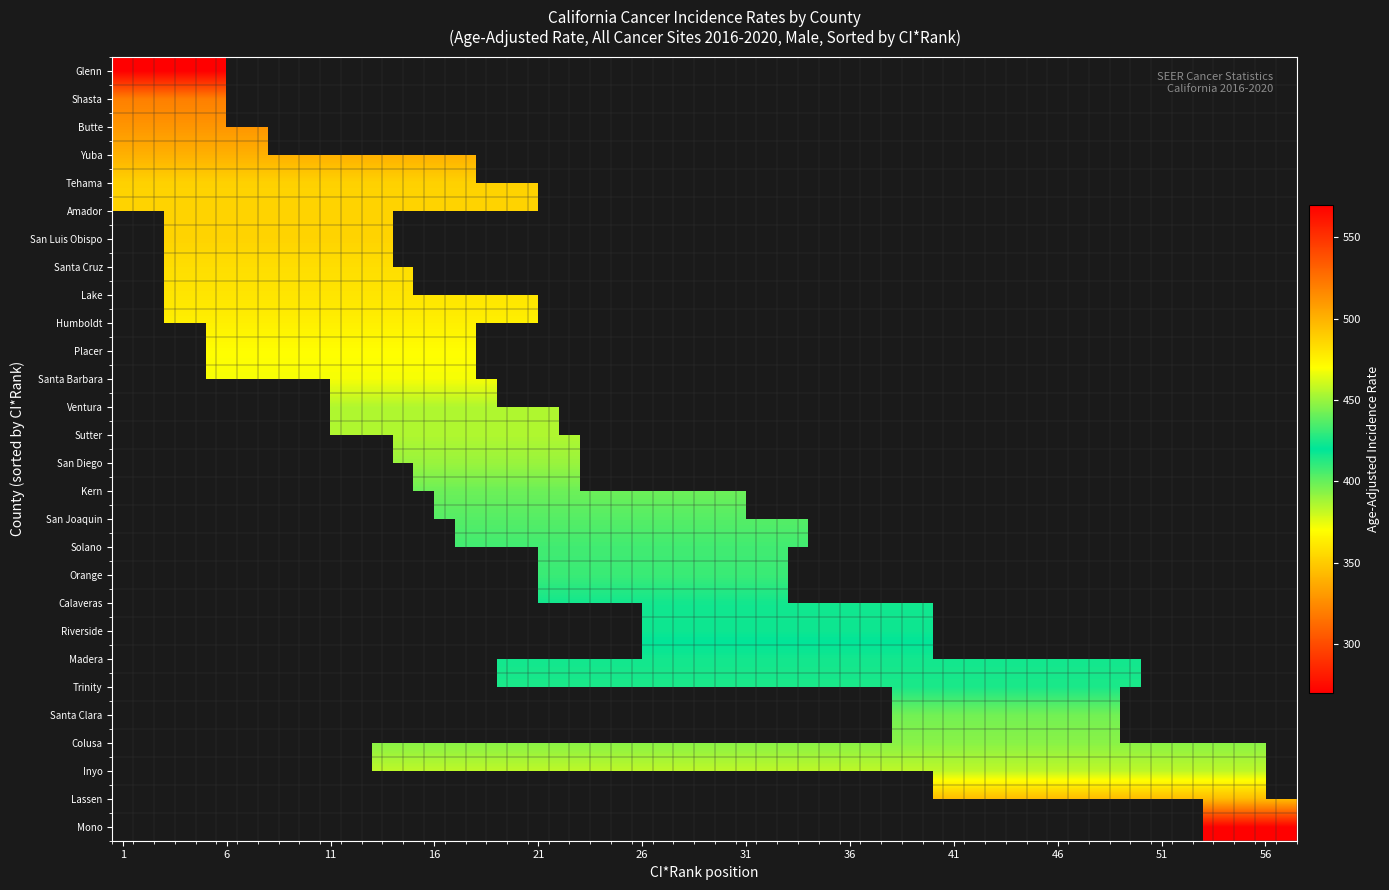

Reading right to left, list all the values displayed in this chart.

Glenn County: 569.9	6.0	1.0	1.0
Shasta County: 519.8	6.0	1.0	2.0
Butte County: 510.9	8.0	1.0	3.0
Yuba County: 500.4	18.0	1.0	4.0
Tehama County: 487.5	21.0	1.0	5.0
Amador County: 486.9	24.0	1.0	6.0
San Luis Obispo County: 486.8	14.0	3.0	7.0
Santa Cruz County: 482.7	15.0	3.0	8.0
Lake County: 480.0	25.0	2.0	9.0
Humboldt County: 475.7	21.0	3.0	10.0
Placer County: 470.4	18.0	5.0	11.0
Santa Barbara County: 468.1	19.0	5.0	13.0
Ventura County: 454.5	22.0	11.0	16.0
Sutter County: 454.3	37.0	5.0	17.0
San Diego County: 449.9	23.0	14.0	18.0
Kern County: 441.2	31.0	15.0	21.0
San Joaquin County: 436.6	34.0	16.0	23.0
Solano County: 432.8	39.0	17.0	24.0
Orange County: 431.3	33.0	21.0	26.0
Calaveras County: 423.6	51.0	10.0	30.0
Riverside County: 422.5	40.0	26.0	31.0
Madera County: 416.3	50.0	19.0	37.0
Trinity County: 414.9	55.0	4.0	38.0
Santa Clara County: 397.6	49.0	38.0	44.0
Colusa County: 393.1	56.0	8.0	45.0
Inyo County: 383.0	56.0	13.0	51.0
Lassen County: 343.7	57.0	40.0	54.0
Mono County: 270.8	57.0	53.0	57.0